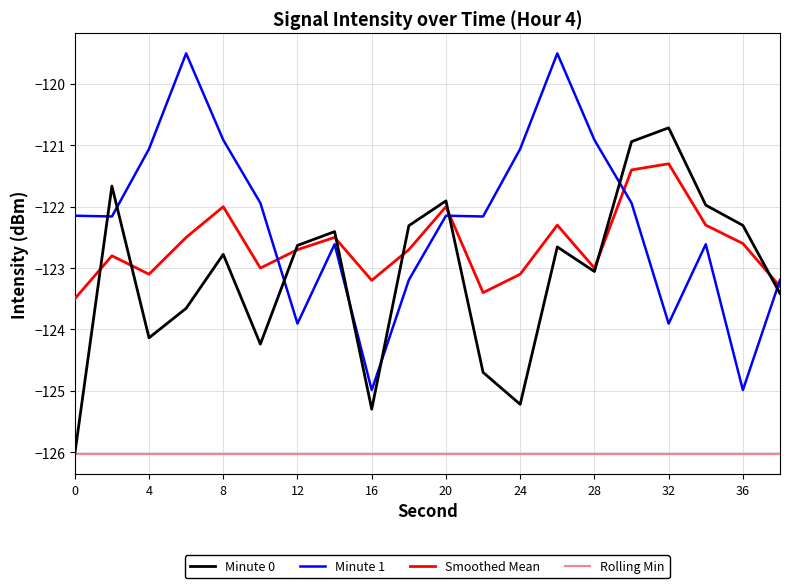

What is the maximum value shown in the chart?

-119.5